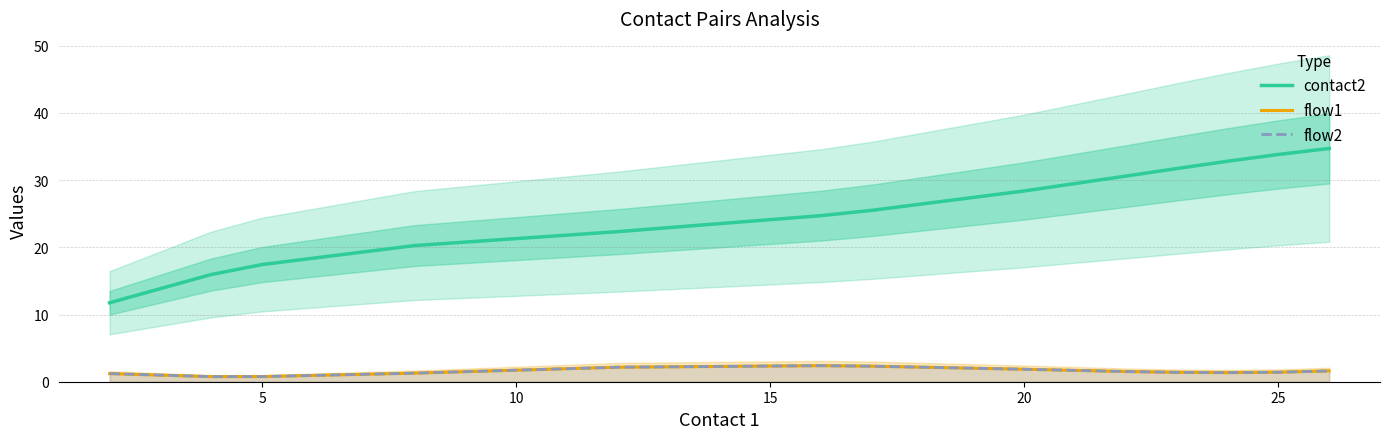

Which series has the largest range (max minus min)?

contact2